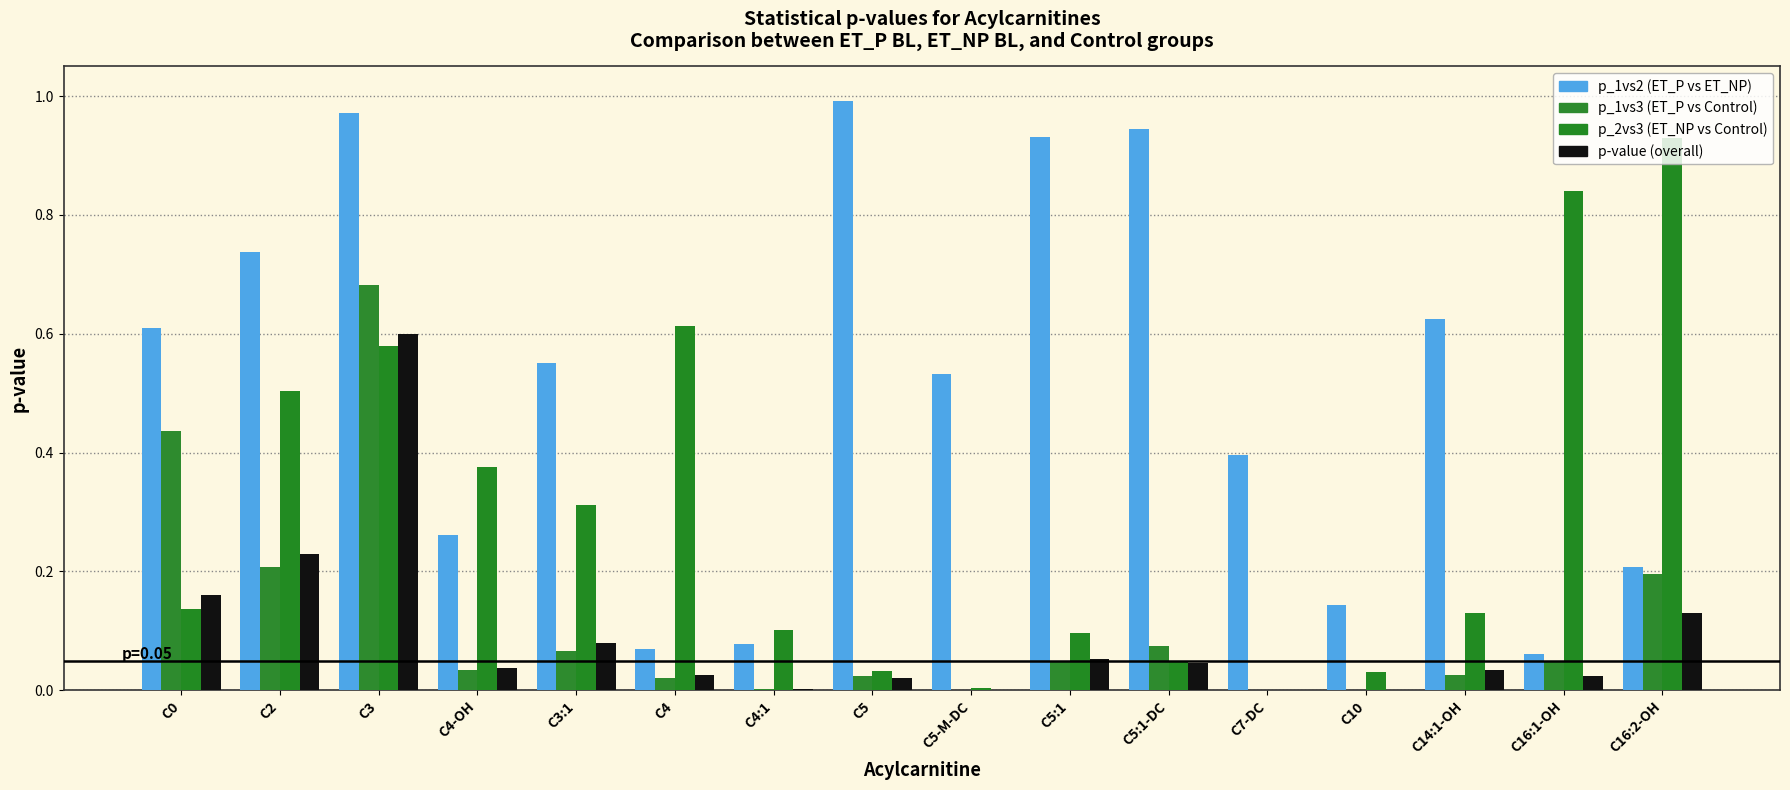

Count the number of categories in the chart.

16